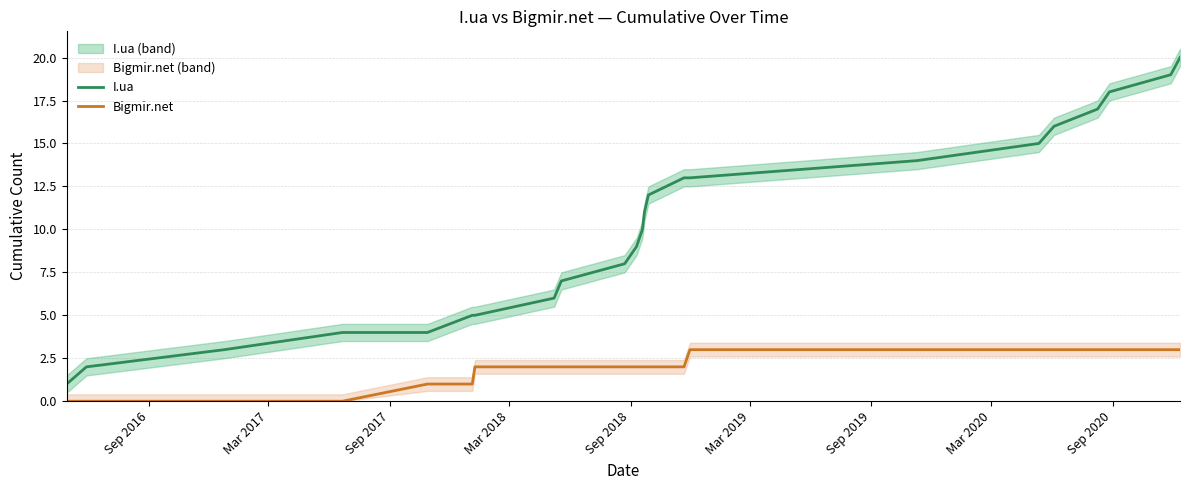

True or false: I.ua and Bigmir.net cross at least once.

False